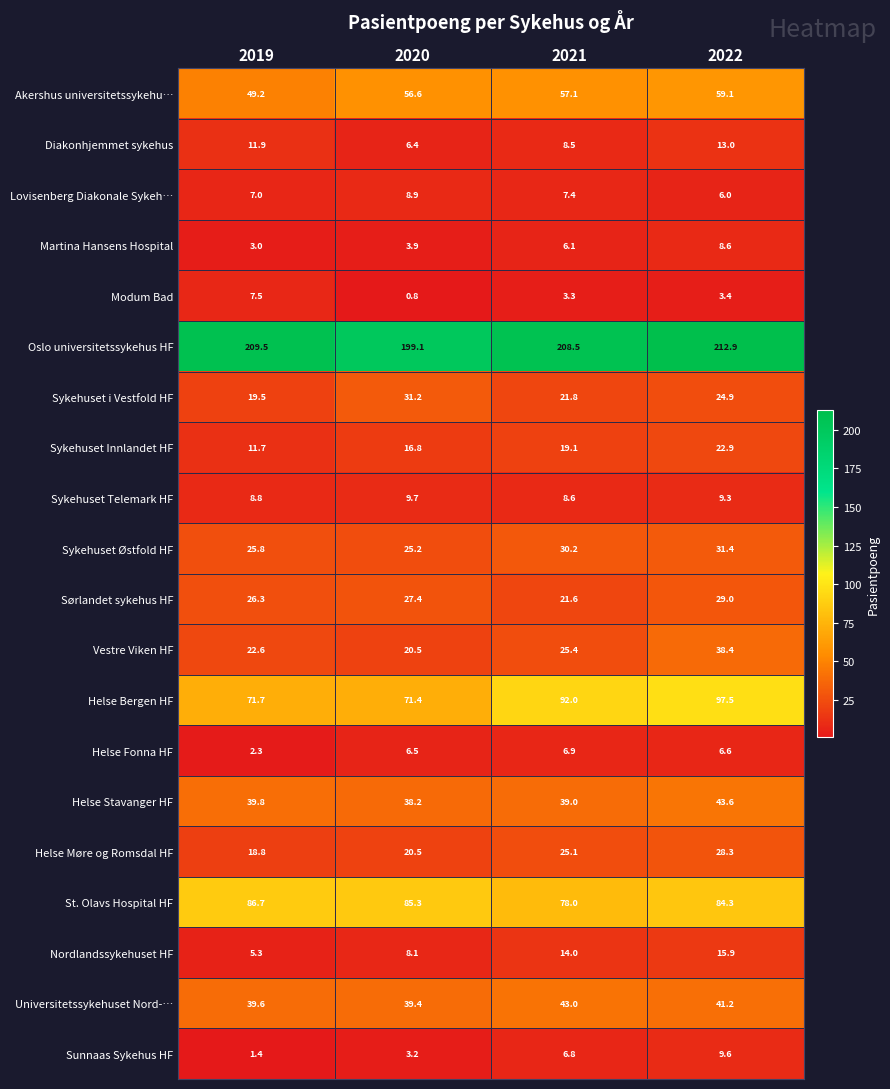

What is the total value across all series at 2022?

785.9